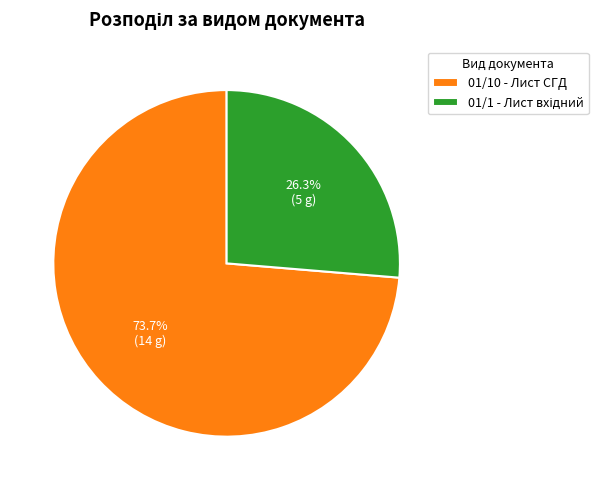

Is it true that 01/10 - Лист СГД is 83% of the pie?

False